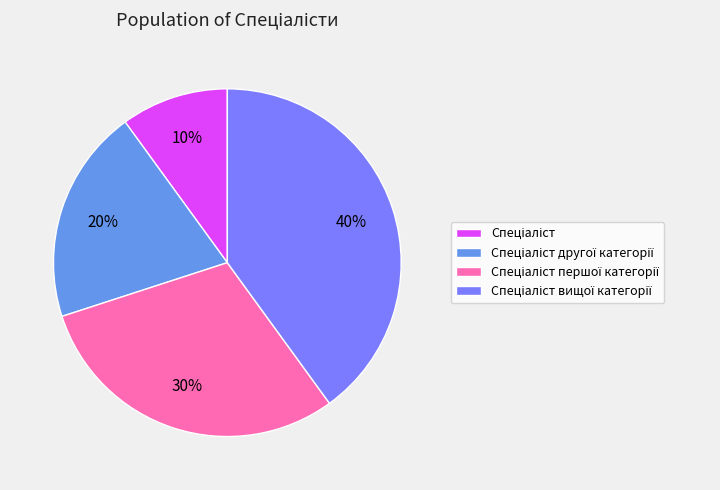

Which has a higher value, Спеціаліст першої категорії or Спеціаліст вищої категорії?

Спеціаліст вищої категорії